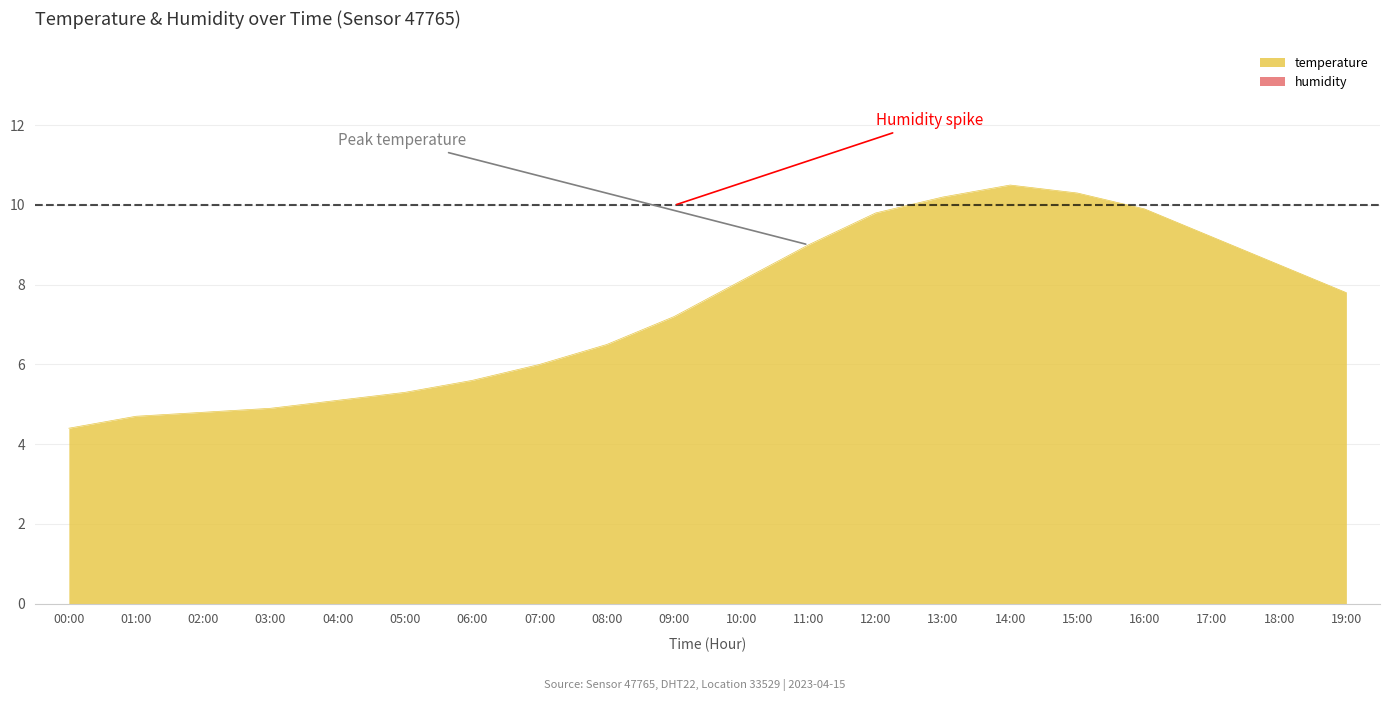

Which has a higher value, 18:00 or 05:00?

18:00